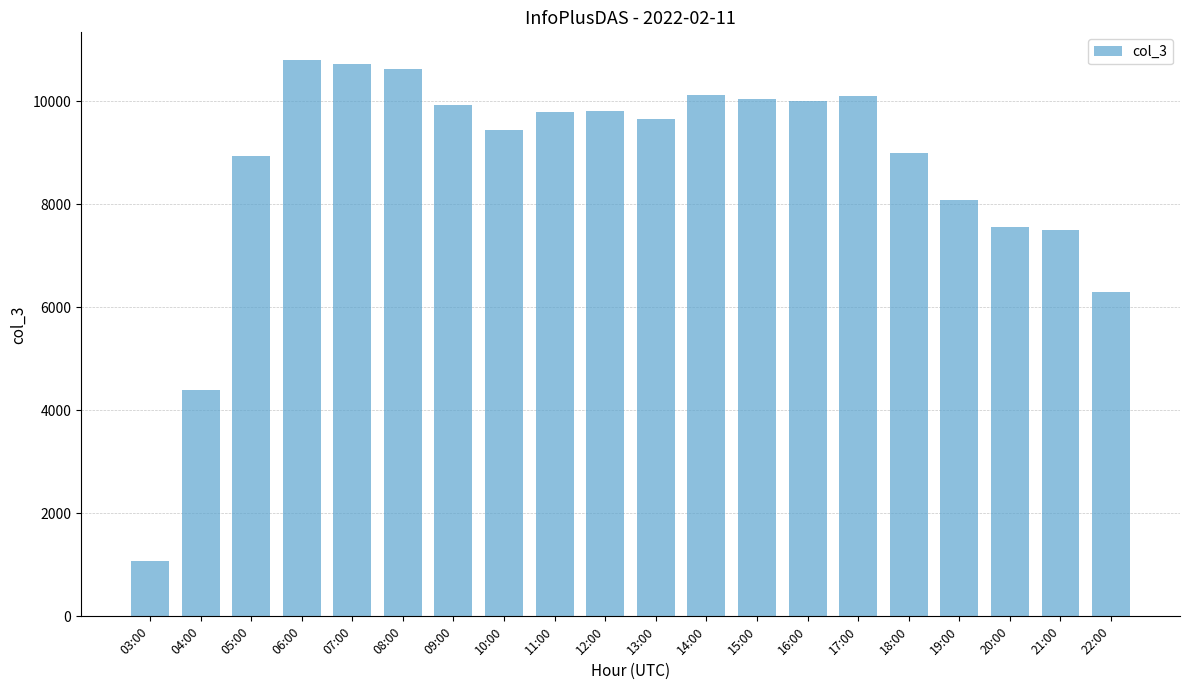

True or false: the data shows 380 at 03:00.

False